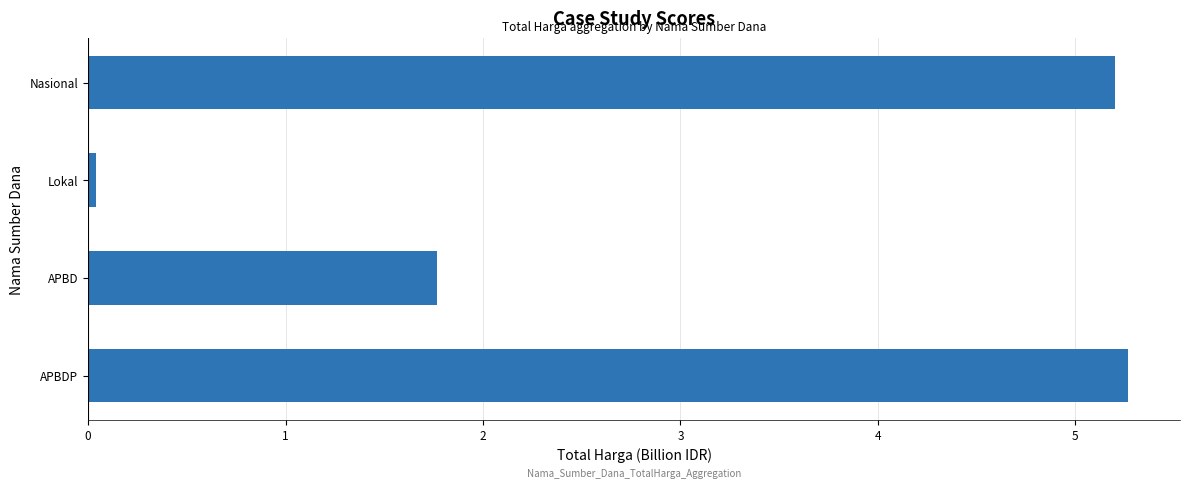

Are the bars horizontal?

Yes